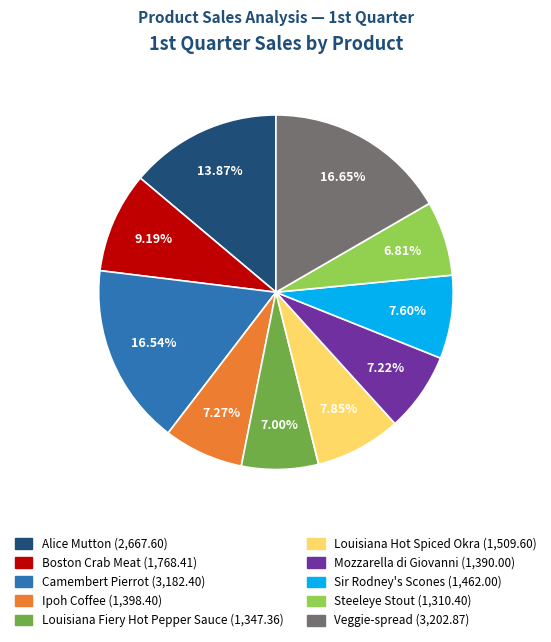

Count the number of slices in the pie.

10